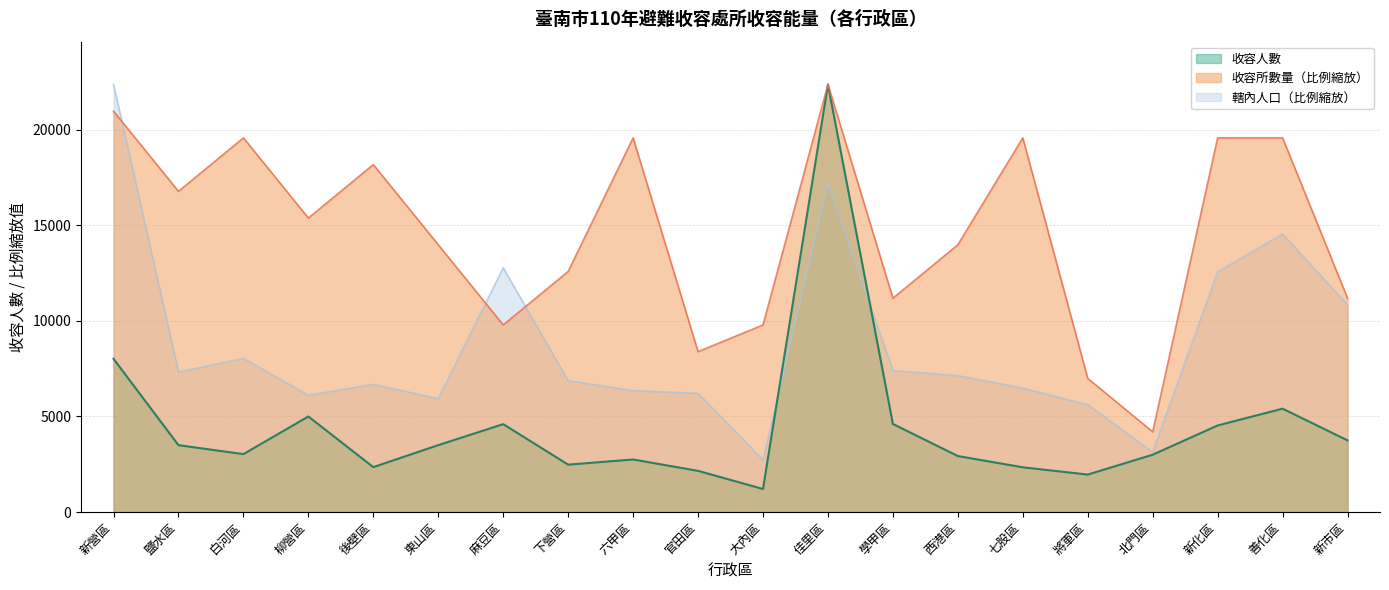

Reading left to right, extract all data points from this chart.

收容人數: 8020.0	3500.0	3031.0	5000.0	2350.0	3500.0	4600.0	2480.0	2750.0	2155.0	1205.0	22380.0	4610.0	2930.0	2341.0	1960.0	3000.0	4530.0	5410.0	3750.0
收容所數量: 20981.2	16785.0	19582.5	15386.2	18183.8	13987.5	9791.2	12588.8	19582.5	8392.5	9791.2	22380.0	11190.0	13987.5	19582.5	6993.8	4196.2	19582.5	19582.5	11190.0
轄內人口: 22380.0	7327.9	8041.7	6112.7	6682.1	5933.3	12782.6	6874.9	6354.9	6212.2	2725.5	17180.6	7407.3	7139.5	6486.7	5618.1	3139.2	12569.7	14550.2	10840.8